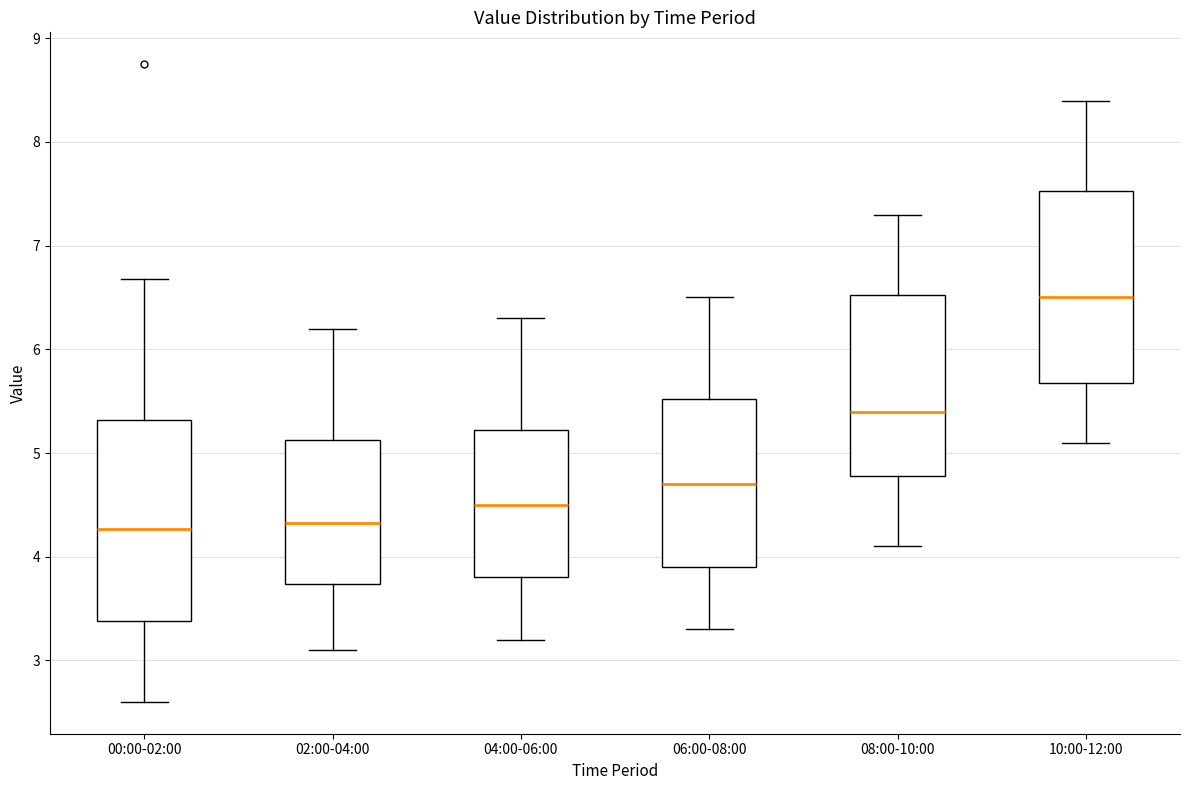

Where does the median line of the box for 08:00-10:00 sit on the y-axis? The values are not printed on the chart, so give them approximately, as read against the axis.

5.4